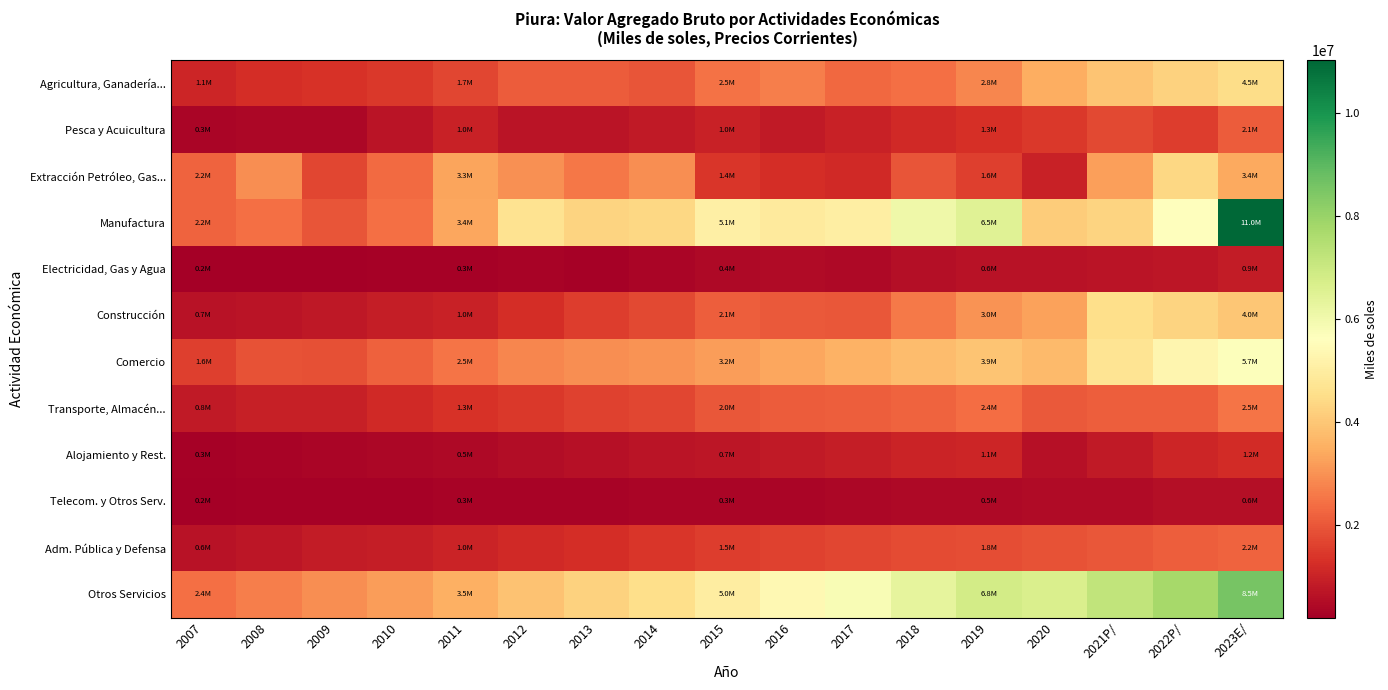

Reading left to right, list all the values displayed in this chart.

Agricultura, Ganadería...: 2007=1081344	2008=1230829	2009=1306955	2010=1468978	2011=1685816	2012=2095162	2013=2081881	2014=1949959	2015=2459840	2016=2683091	2017=2318285	2018=2436418	2019=2792220	2020=3464183	2021P/=3960149	2022P/=4226562	2023E/=4477422
Pesca y Acuicultura: 2007=343842	2008=400462	2009=410801	2010=689472	2011=982599	2012=697739	2013=702033	2014=816671	2015=985007	2016=830744	2017=983579	2018=1141695	2019=1278837	2020=1435670	2021P/=1749949	2022P/=1542600	2023E/=2080471
Extracción Petróleo, Gas...: 2007=2207152	2008=2948548	2009=1686932	2010=2330776	2011=3293486	2012=2980111	2013=2543772	2014=2930681	2015=1405323	2016=1244615	2017=1153129	2018=1980414	2019=1590658	2020=1005919	2021P/=3214979	2022P/=4350798	2023E/=3393799
Manufactura: 2007=2195326	2008=2414437	2009=1980210	2010=2420869	2011=3367088	2012=4649185	2013=4300431	2014=4357740	2015=5086974	2016=4932196	2017=5066679	2018=6043003	2019=6501628	2020=4103839	2021P/=4298300	2022P/=5626741	2023E/=11027708
Electricidad, Gas y Agua: 2007=205753	2008=230587	2009=245541	2010=253797	2011=285300	2012=327139	2013=274142	2014=353744	2015=420018	2016=459771	2017=435246	2018=550302	2019=630607	2020=663570	2021P/=694578	2022P/=737545	2023E/=857314
Construcción: 2007=650236	2008=702142	2009=794497	2010=894442	2011=977906	2012=1233323	2013=1555177	2014=1766729	2015=2135355	2016=2033952	2017=2018835	2018=2596376	2019=3037588	2020=3260469	2021P/=4546588	2022P/=4283620	2023E/=4008581
Comercio: 2007=1585462	2008=1901257	2009=1858308	2010=2183804	2011=2492544	2012=2785347	2013=2949347	2014=3006562	2015=3171912	2016=3342043	2017=3572016	2018=3797088	2019=3948318	2020=3740245	2021P/=4706898	2022P/=5283583	2023E/=5699611
Transporte, Almacén...: 2007=821602	2008=944470	2009=950209	2010=1152140	2011=1320735	2012=1439562	2013=1603742	2014=1692034	2015=1984855	2016=2082065	2017=2142857	2018=2210548	2019=2376963	2020=2030291	2021P/=2125078	2022P/=2121518	2023E/=2512297
Alojamiento y Rest.: 2007=263248	2008=301194	2009=337272	2010=380912	2011=456542	2012=533190	2013=614591	2014=671177	2015=743012	2016=835639	2017=911453	2018=1010892	2019=1065046	2020=588237	2021P/=810335	2022P/=1080113	2023E/=1179576
Telecom. y Otros Serv.: 2007=231193	2008=261466	2009=250800	2010=270692	2011=291759	2012=309559	2013=322458	2014=338984	2015=347450	2016=366236	2017=410004	2018=427795	2019=455523	2020=472081	2021P/=478493	2022P/=545332	2023E/=561244
Adm. Pública y Defensa: 2007=638407	2008=729233	2009=875241	2010=922200	2011=1037415	2012=1137600	2013=1232925	2014=1418151	2015=1523791	2016=1626625	2017=1688079	2018=1773151	2019=1826741	2020=1934349	2021P/=2016316	2022P/=2132967	2023E/=2200690
Otros Servicios: 2007=2428155	2008=2688301	2009=2944353	2010=3185632	2011=3511577	2012=3896802	2013=4260996	2014=4543858	2015=4986334	2016=5397166	2017=5821147	2018=6317778	2019=6824916	2020=6641309	2021P/=7187238	2022P/=7740497	2023E/=8546143